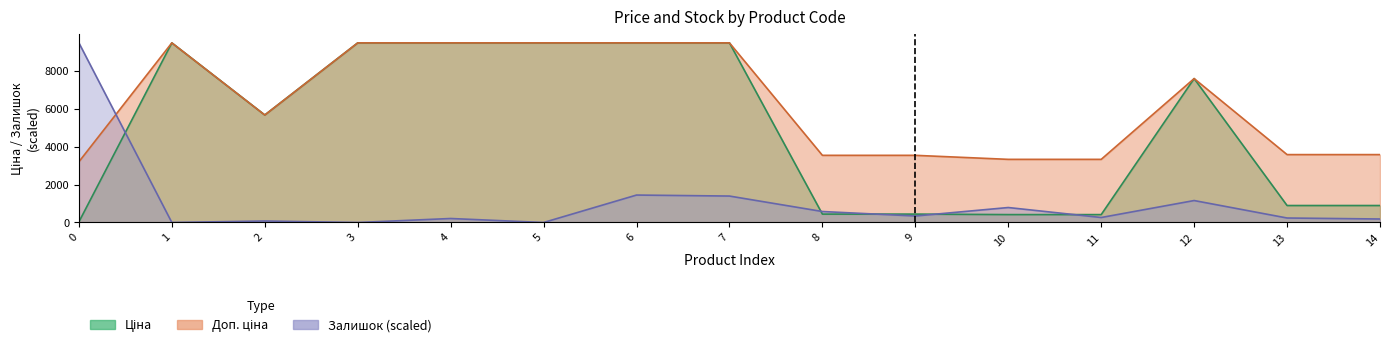

What is the difference between the second highest and minimum values in the Доп. ціна series?

6275.1